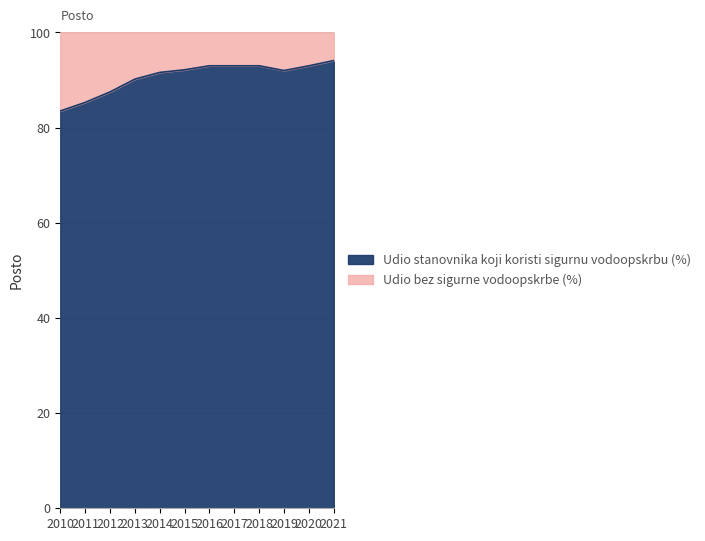

What is the sum of all values?

1088.4